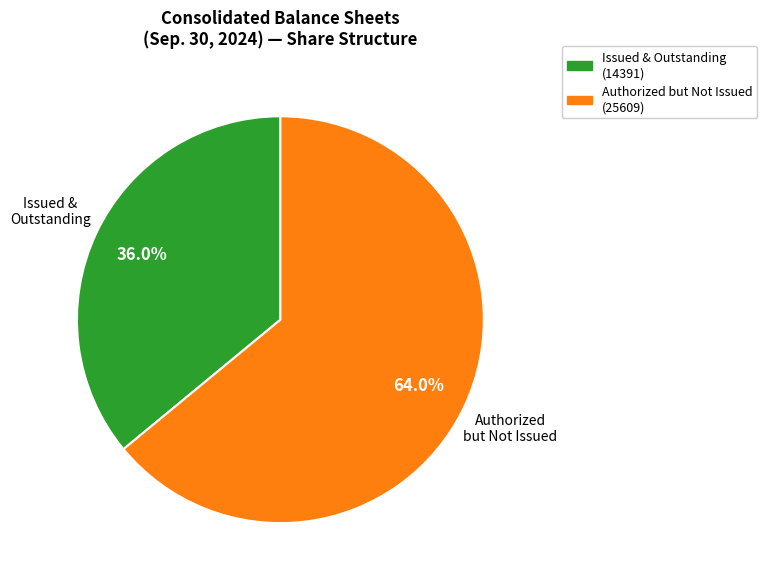

Which category has the biggest portion of the pie?

Authorized but Not Issued (25609)